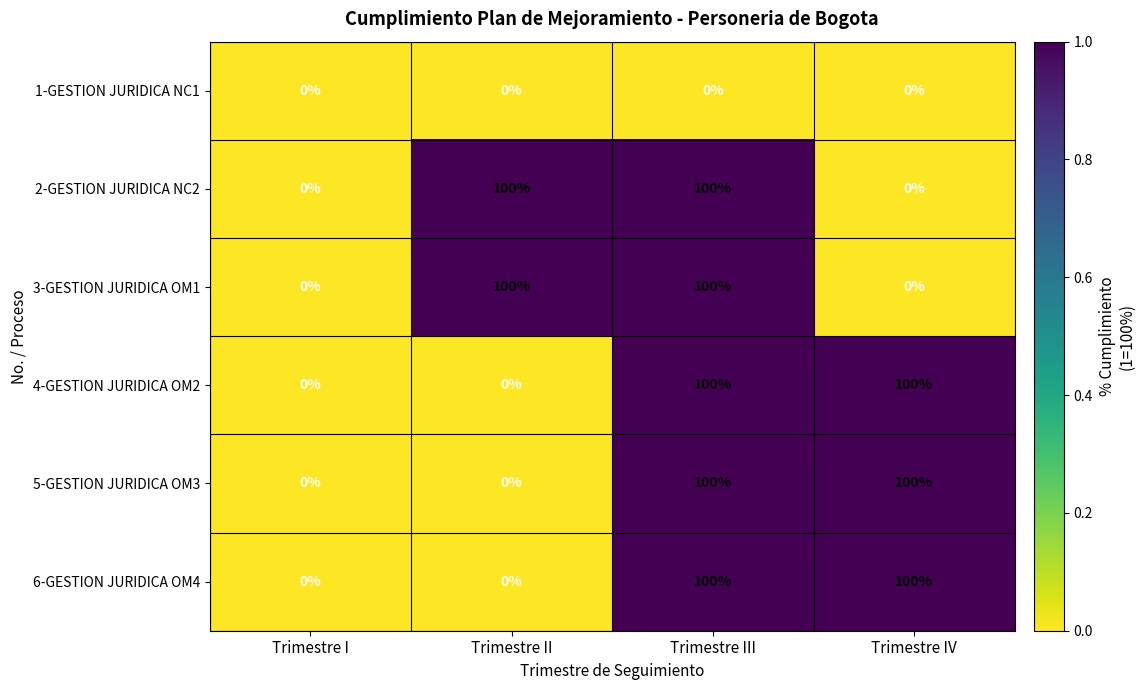

The 3-GESTION JURIDICA OM1 series shows 100 at Trimestre II. True or false?

True